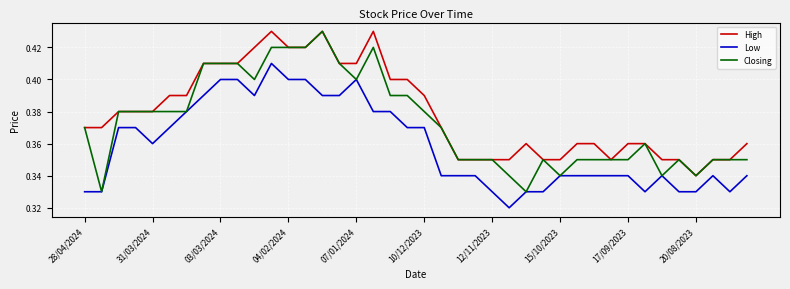

Which series has the largest total across all categories?

High